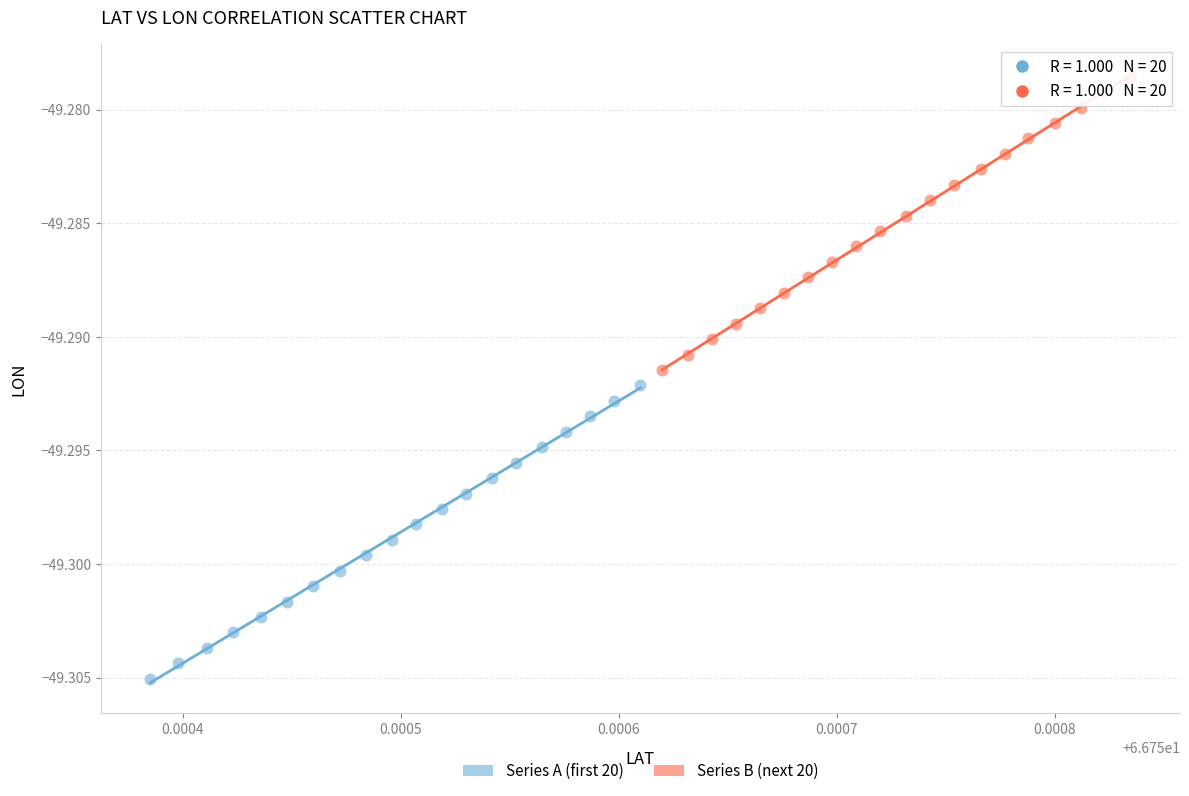

Which series reaches the minimum Y coordinate?

Series A (first 20)